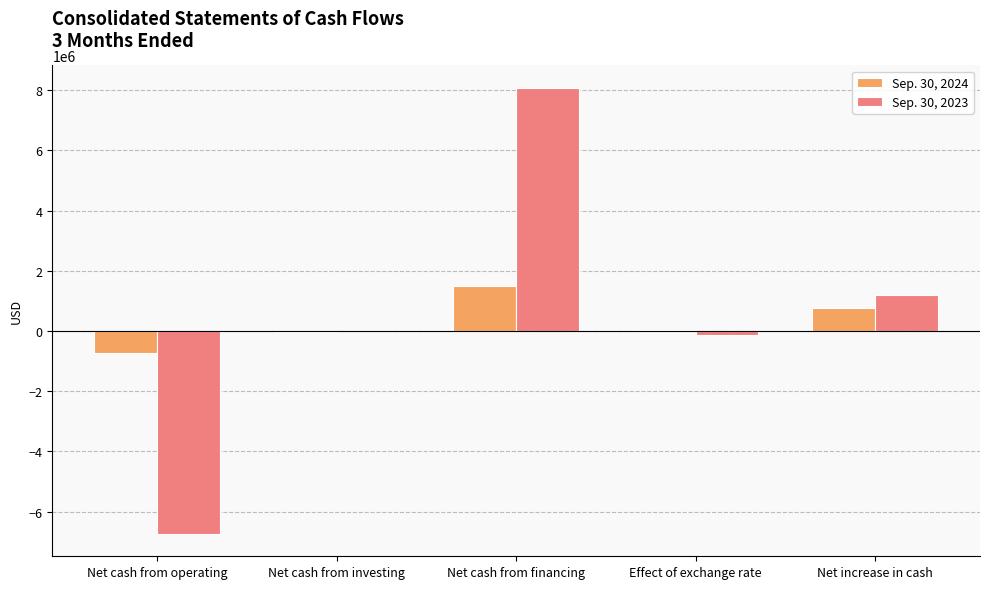

Which series has the widest spread of values?

Sep. 30, 2023